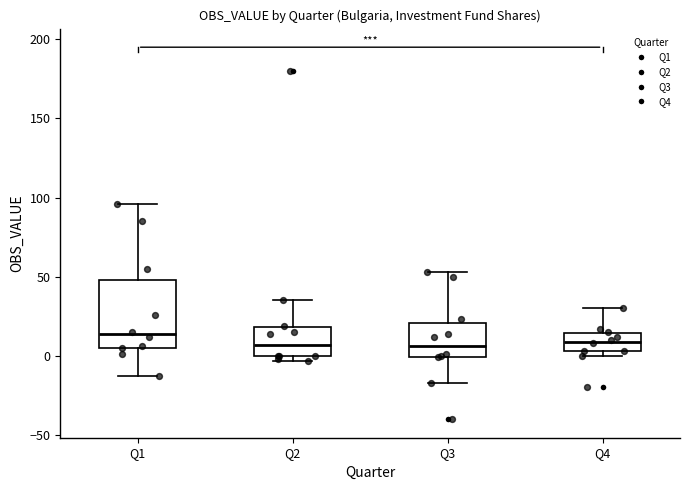

Reading left to right, read every box against the y-axis: the position of its median line, the range the box covers, and the ends of its whiskers. The values are not printed on the chart, so give them approximately, as read against the axis.

Q1: median 15, box 5 to 50, whiskers -15 to 95
Q2: median 5, box 0 to 20, whiskers -5 to 35
Q3: median 5, box 0 to 20, whiskers -15 to 55
Q4: median 10, box 5 to 15, whiskers 0 to 30